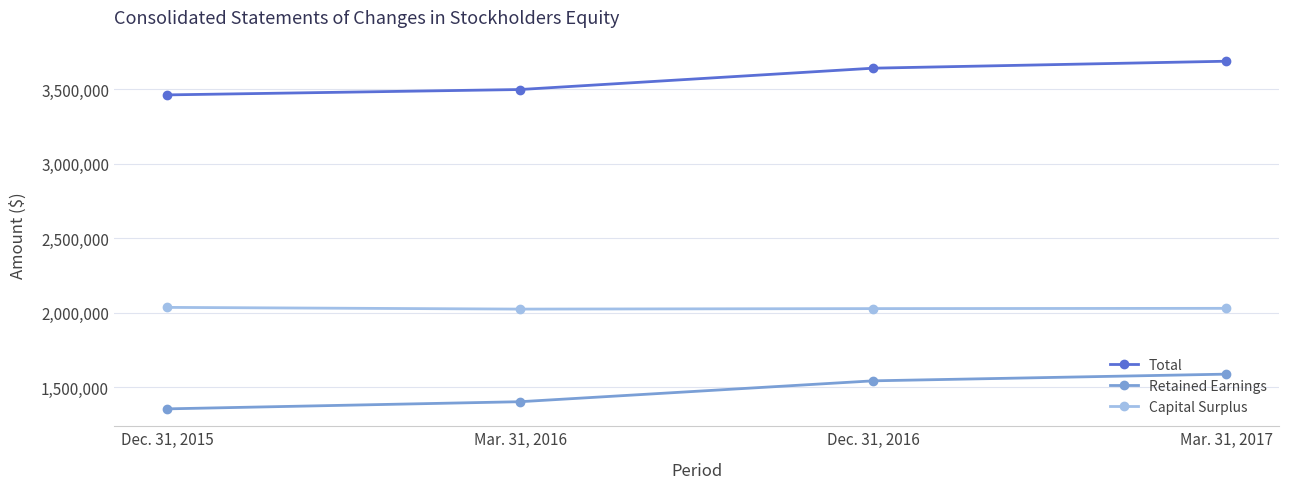

What is the minimum value shown in the chart?

1355040